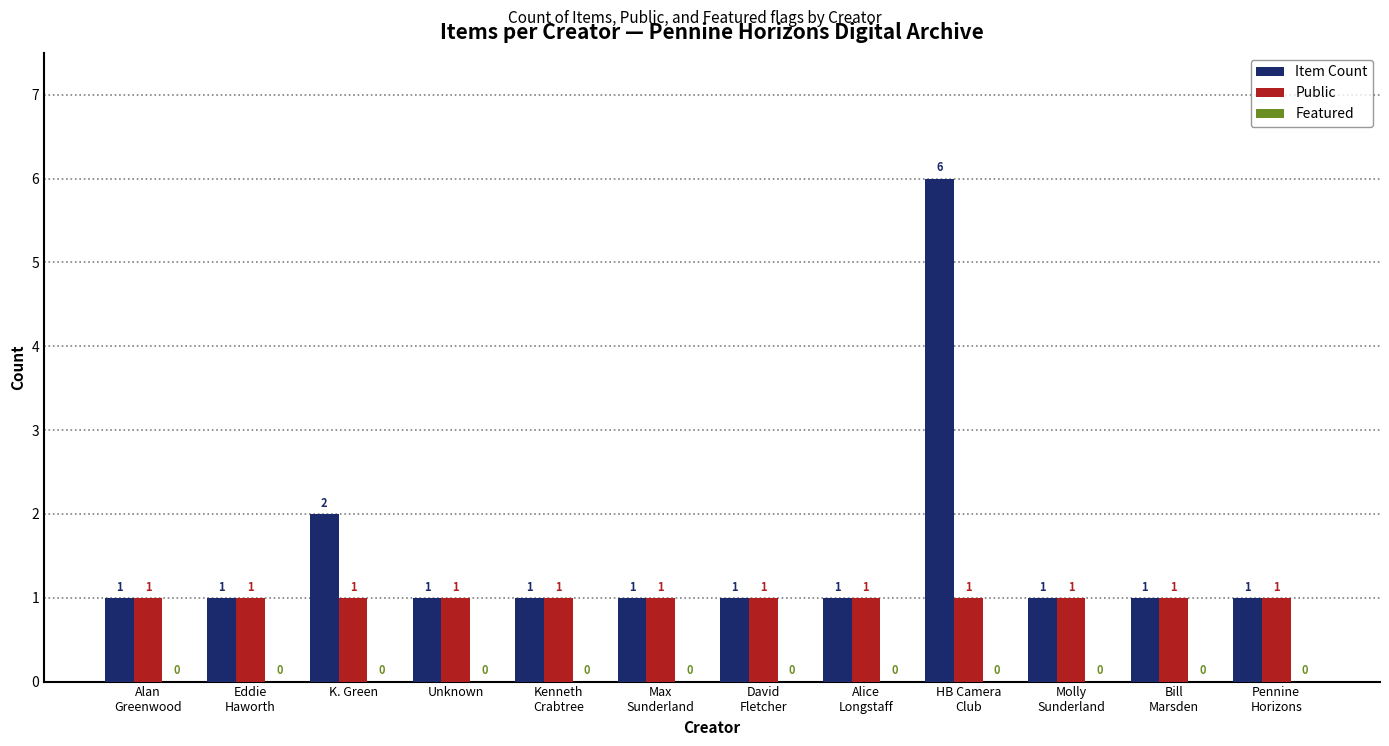

What is the maximum value for Item Count?

6